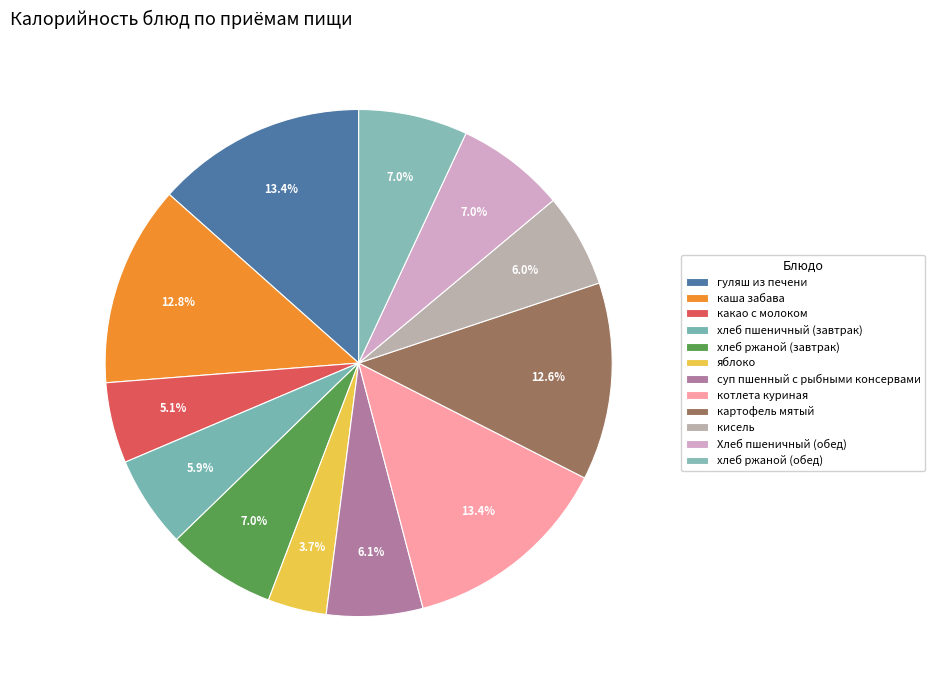

Is it true that картофель мятый is 13% of the pie?

True